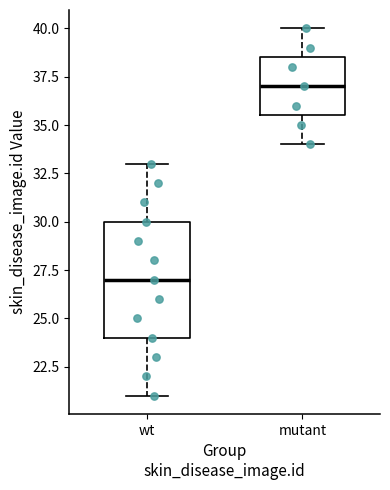

Where does the median line of the box for mutant sit on the y-axis? The values are not printed on the chart, so give them approximately, as read against the axis.

37.0